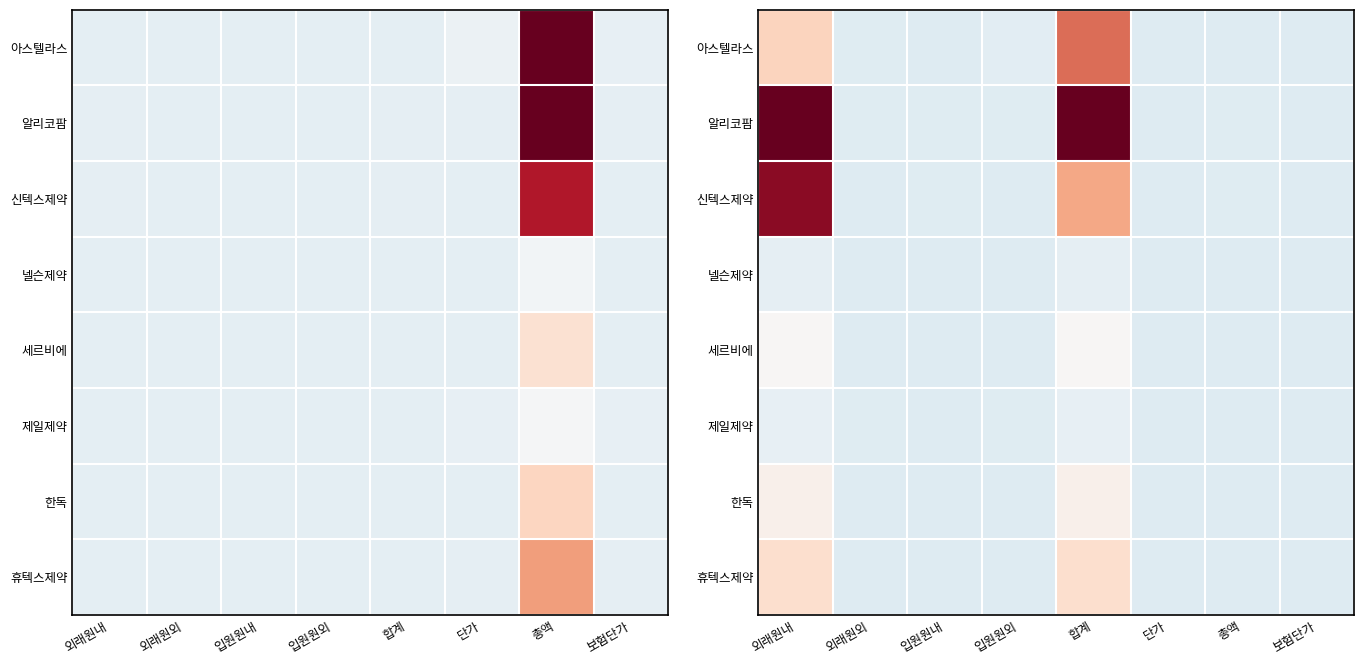

How many series are shown in this chart?

8